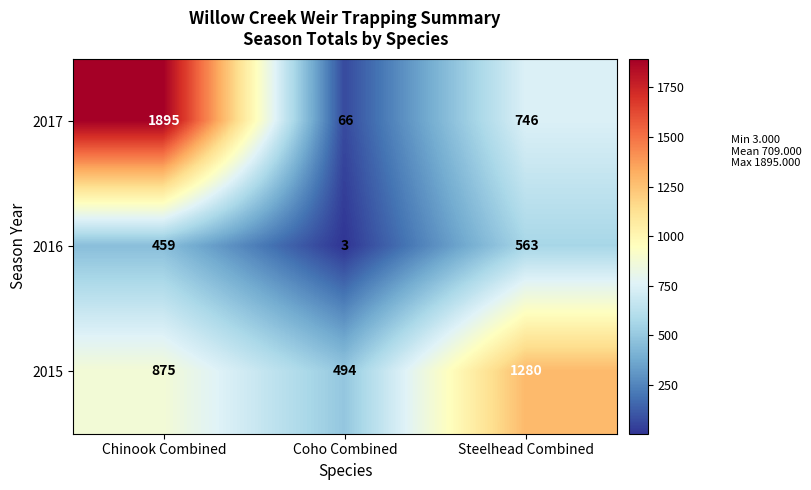

How many categories are shown in the chart?

3